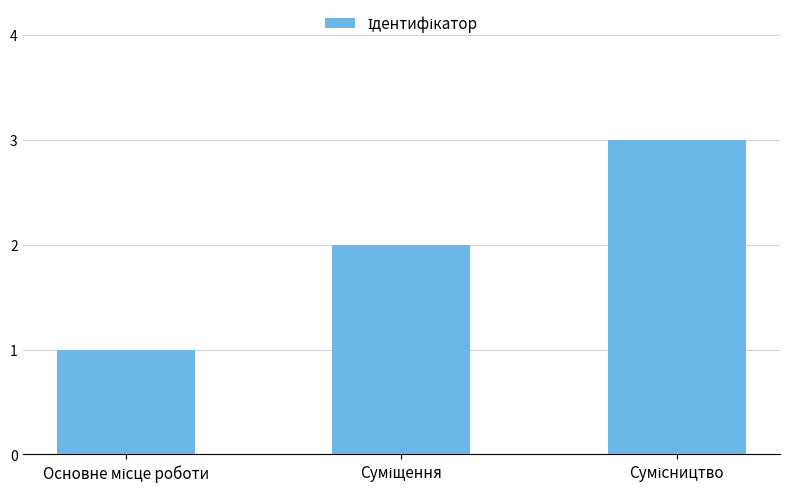

What is the maximum value shown in the chart?

3